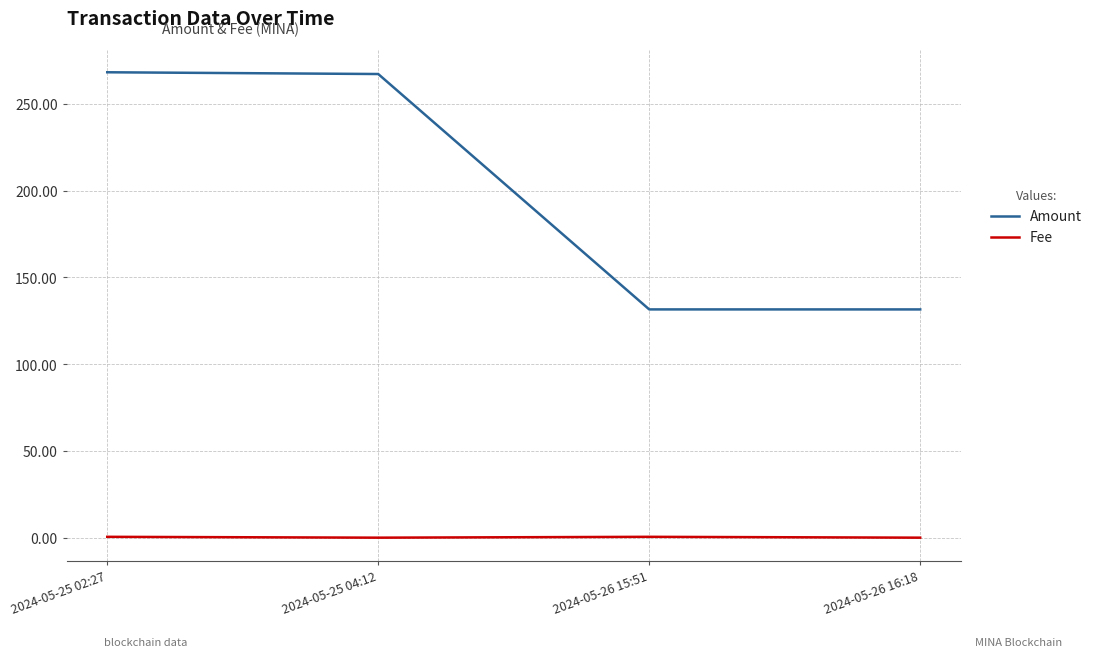

How many values in the Amount series are below 267?

2